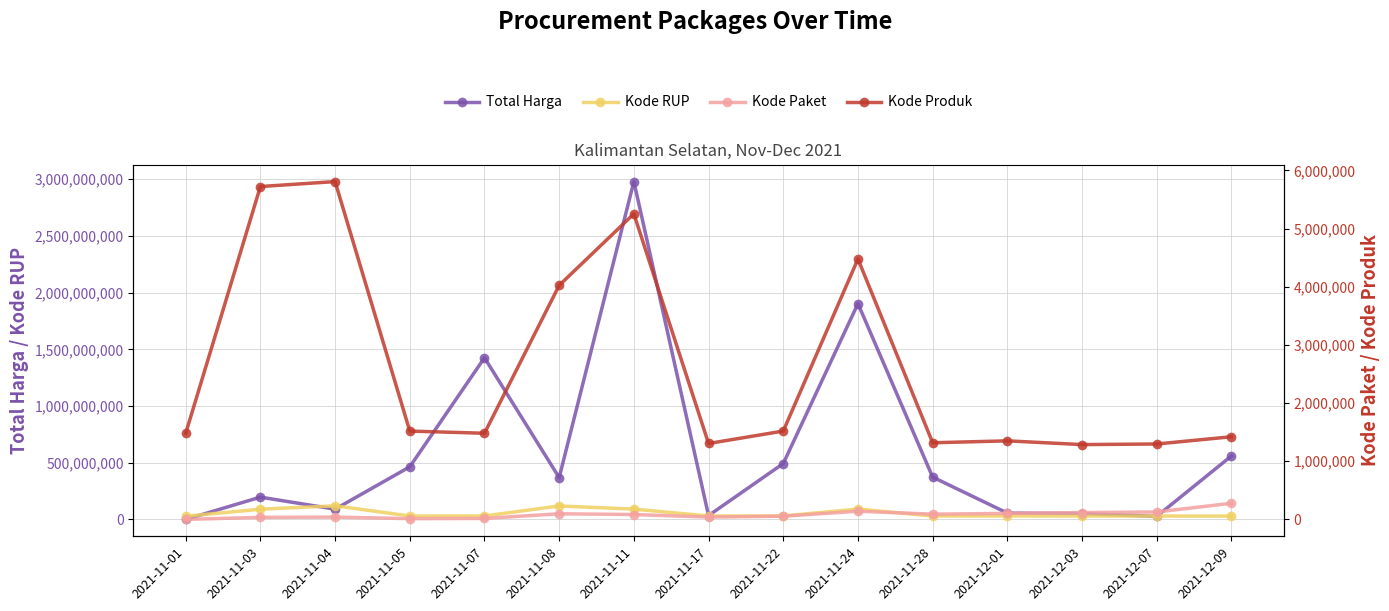

The value of Total Harga at 2021-11-28 is 246957811. True or false?

False